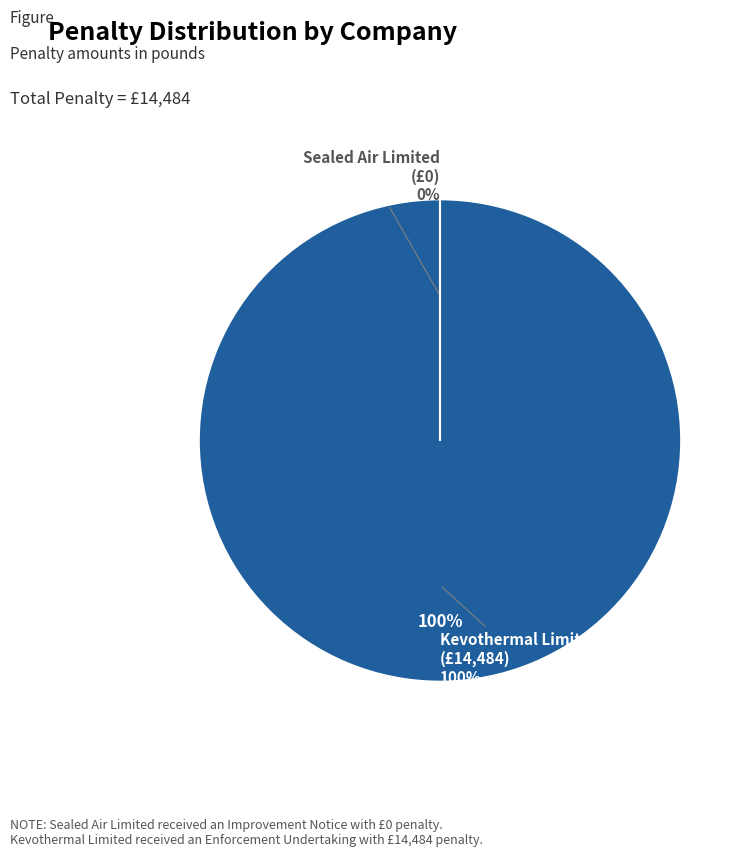

The Kevothermal Limited slice represents 99% of the pie. True or false?

False